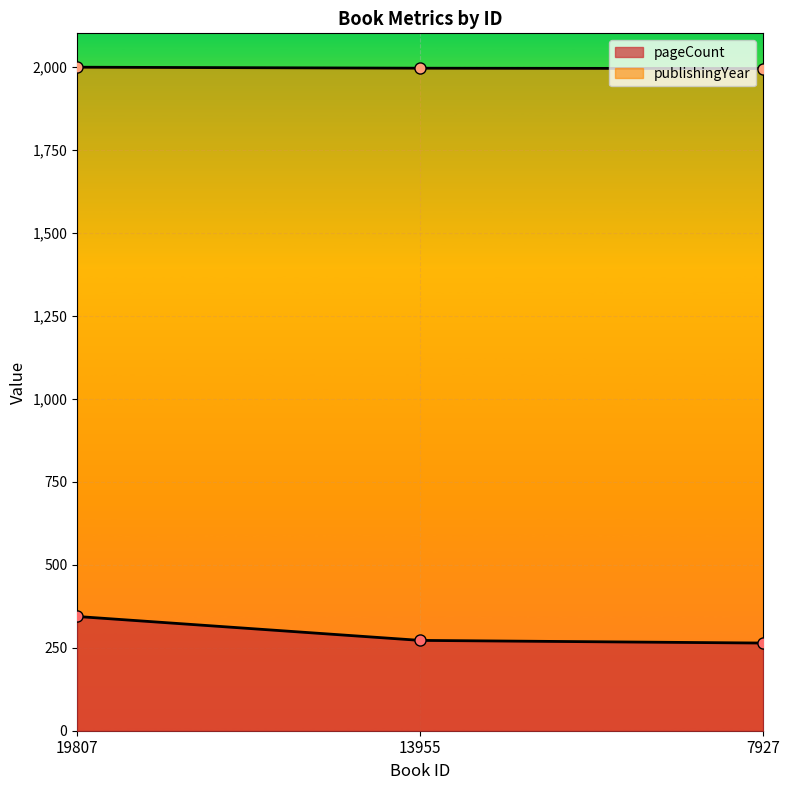

List the series in order of their peak value, lowest first.

pageCount, publishingYear